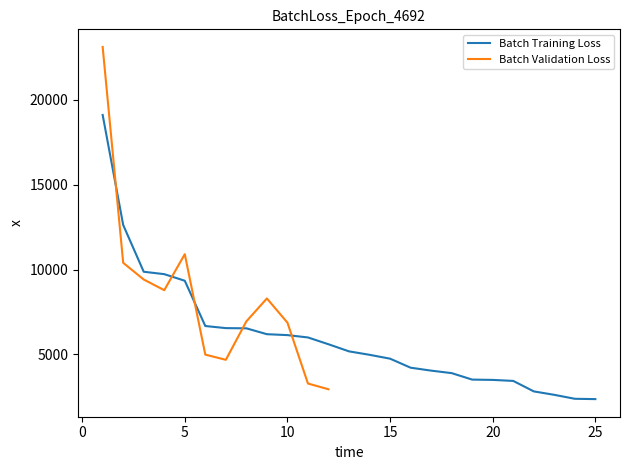

What is the value of the 23rd point from the left?

2623